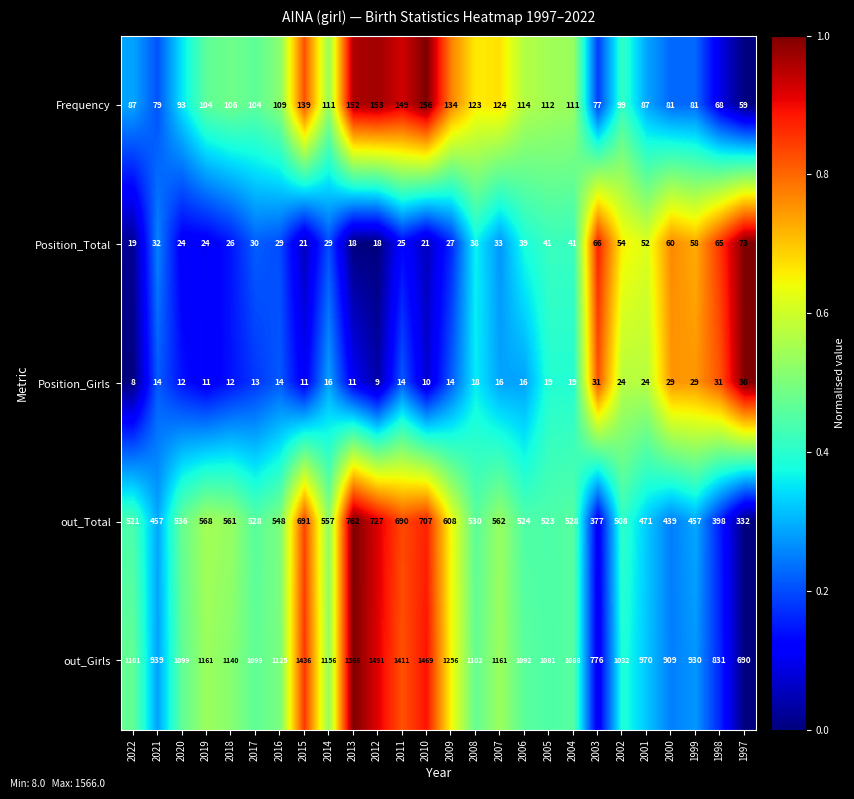

True or false: out_Total has a value of 504 at 1997.

False